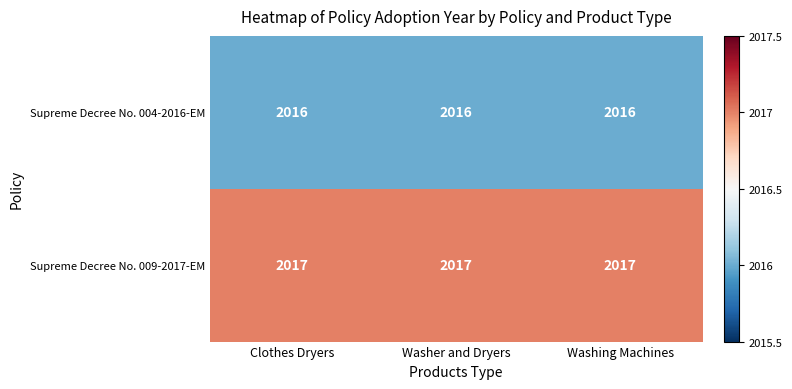

What is the sum of the Supreme Decree No. 009-2017-EM values at Washing Machines and Washer and Dryers?

4034